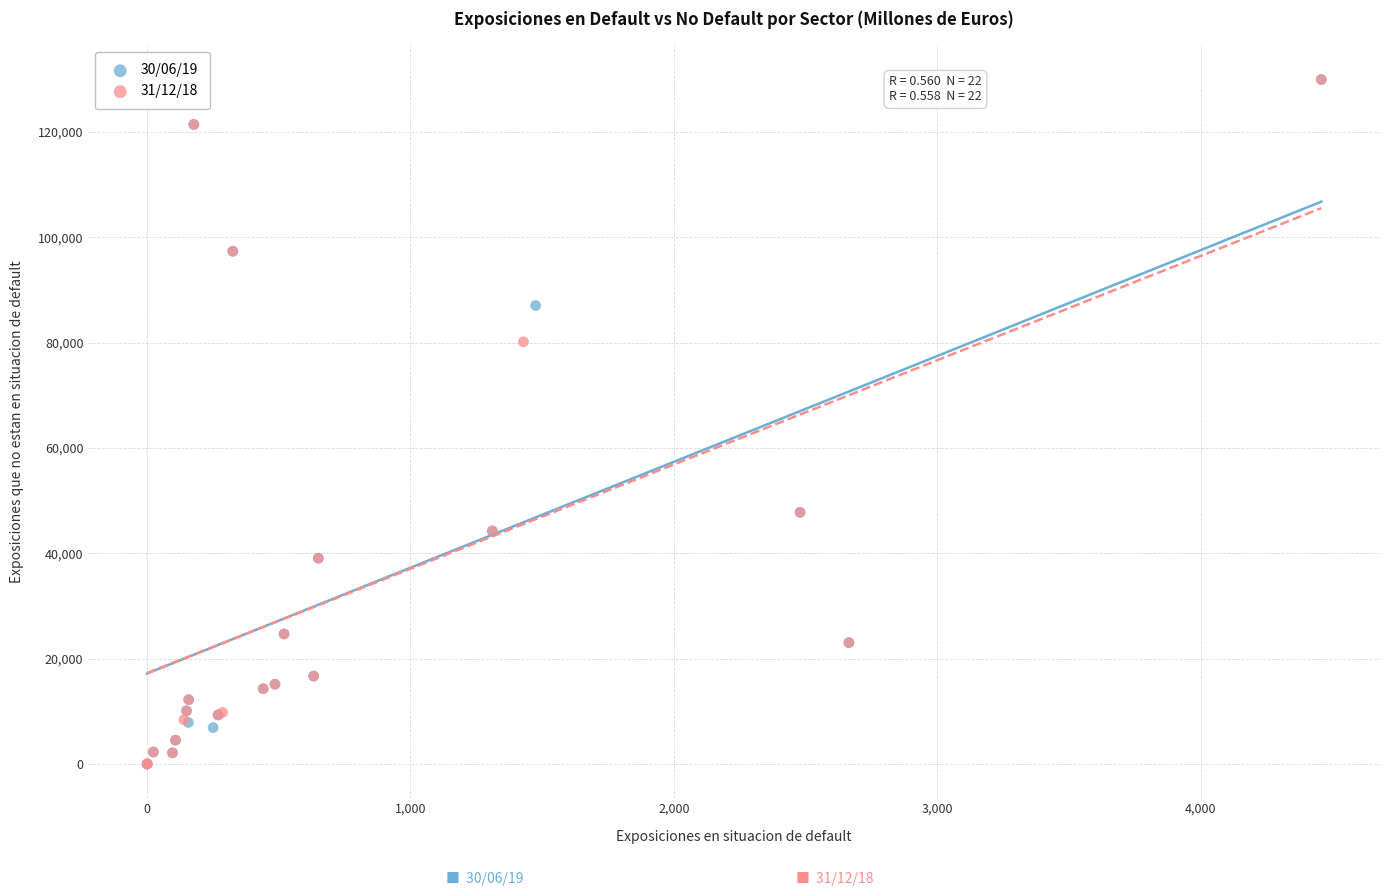

What are all the series names shown in the legend?

30/06/19, 31/12/18